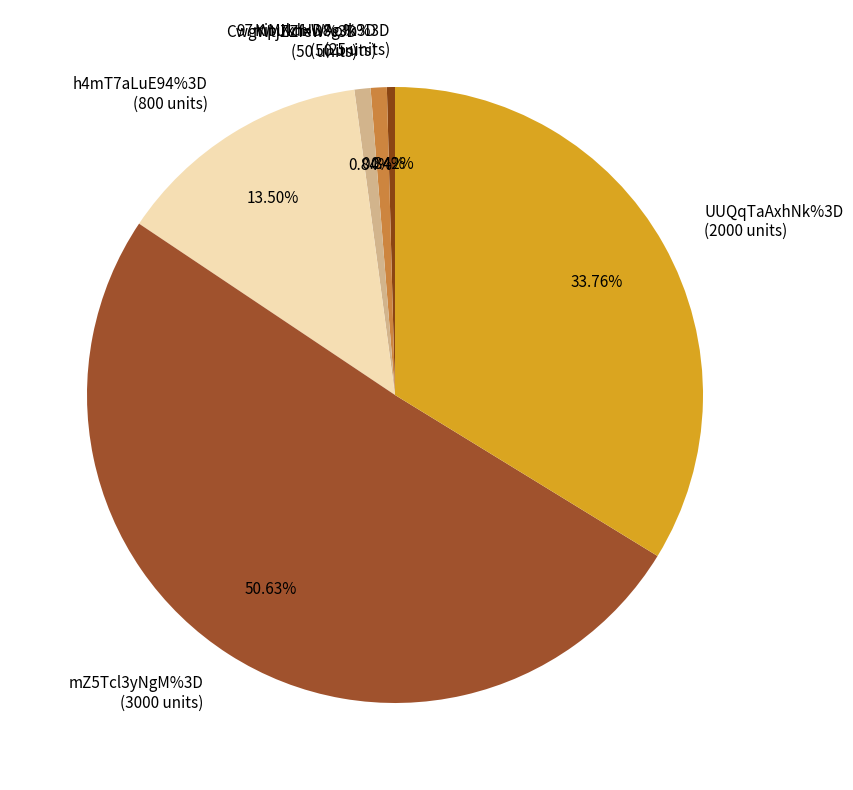

Which slice is the smallest?

KiMNdHD8gJk%3D